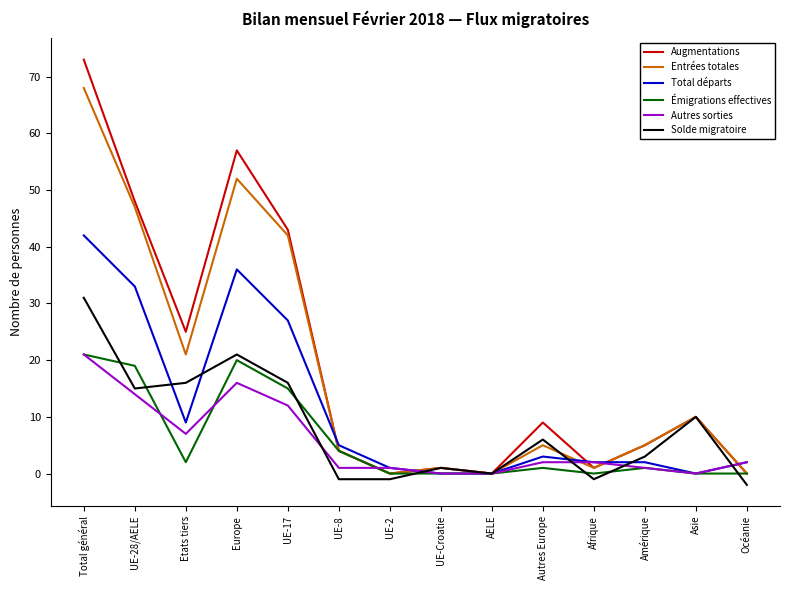

Is it true that Entrées totales equals 5 at Amérique?

True